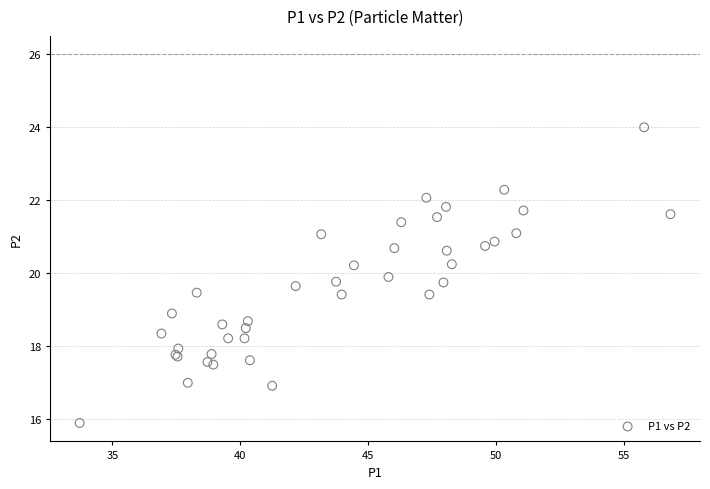

What Y value in the scatter plot is closest to 19?

18.9